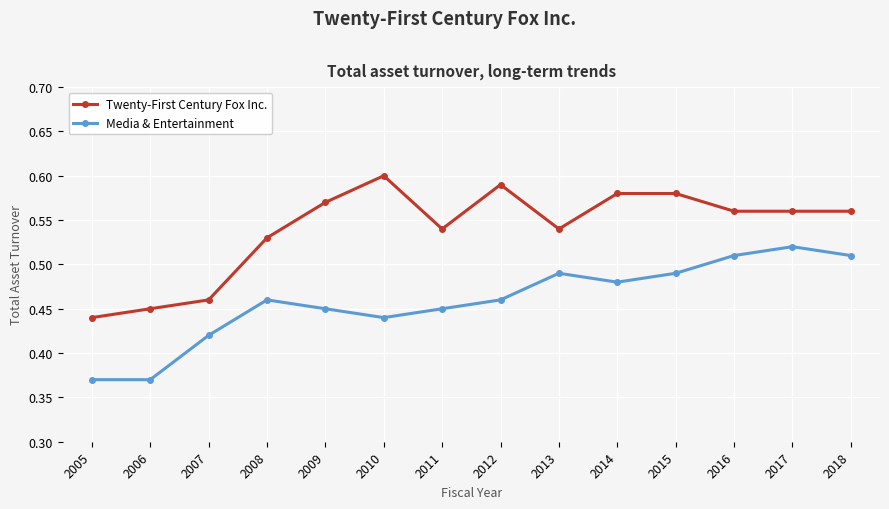

List the series in order of their peak value, lowest first.

Media & Entertainment, Twenty-First Century Fox Inc.